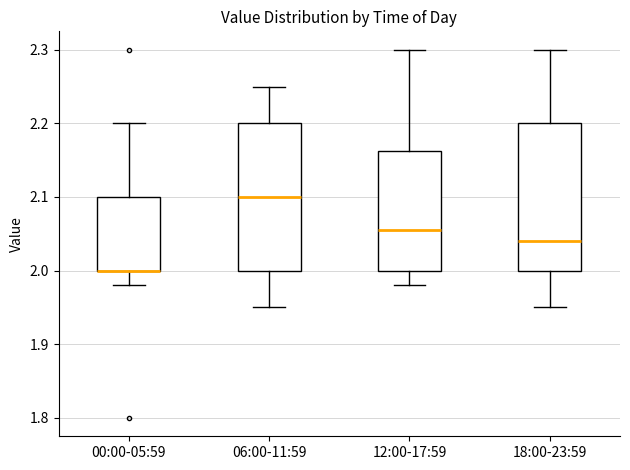

Reading left to right, transcribe this box plot: for each box, give where its median line is, the range the box spans, and where its two whiskers end, as read against the y-axis. The values are not printed on the chart, so give them approximately, as read against the axis.

00:00-05:59: median 2.00 (drawn on the box's lower edge), box 2.00 to 2.10, whiskers 1.98 to 2.20
06:00-11:59: median 2.10, box 2.00 to 2.20, whiskers 1.95 to 2.25
12:00-17:59: median 2.06, box 2.00 to 2.16, whiskers 1.98 to 2.30
18:00-23:59: median 2.04, box 2.00 to 2.20, whiskers 1.95 to 2.30